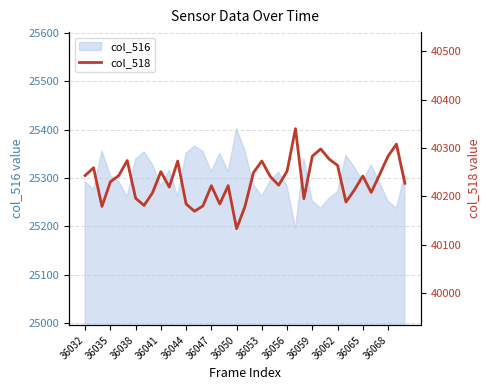

Where is the data nearest to the value 40236?

22